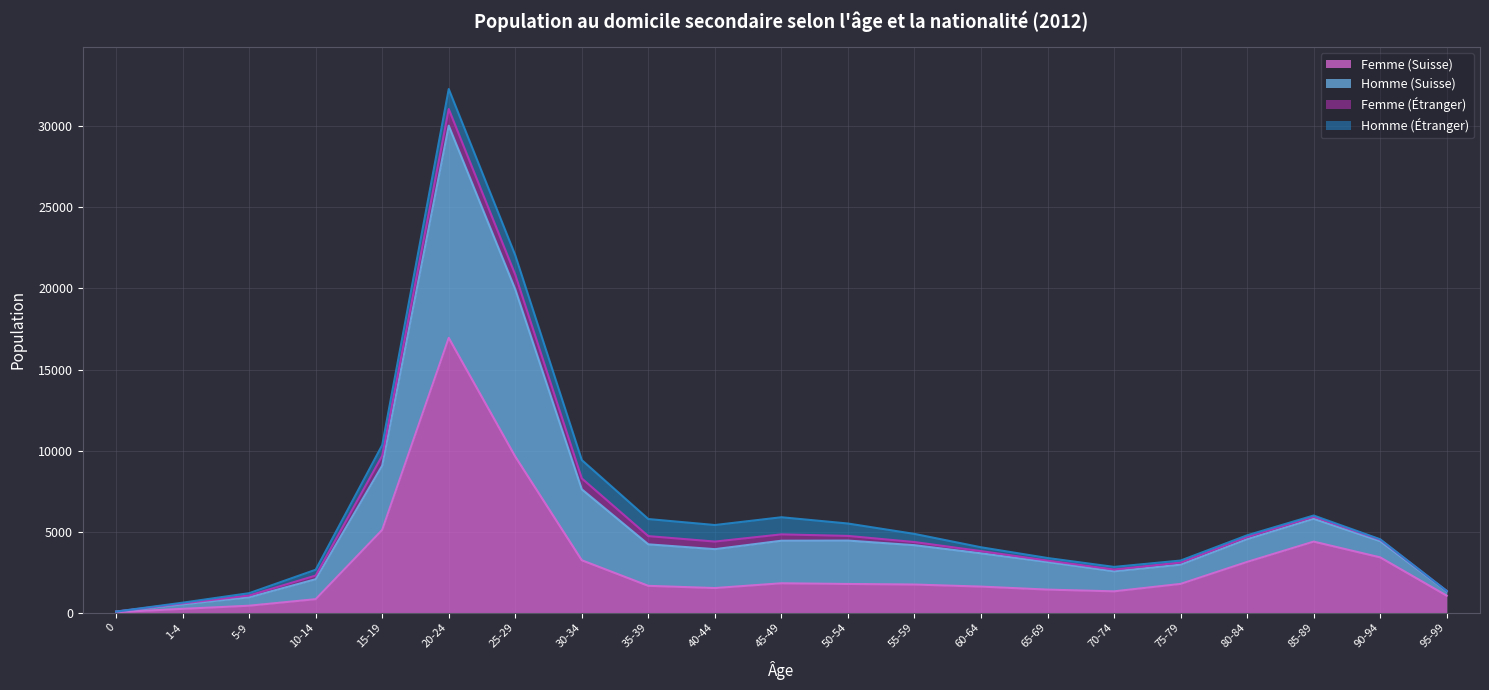

True or false: Femme (Suisse) has more than 2 interior local peaks.

True